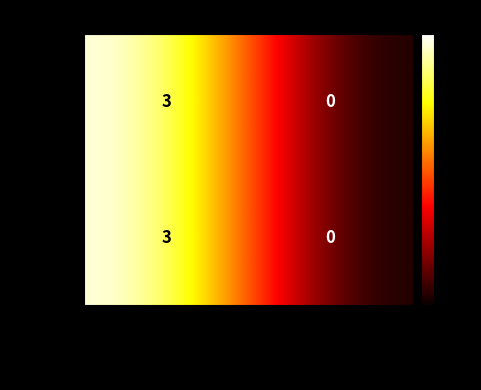

At which label is Board 1 closest to 1?

Pogorzelski Sylwester